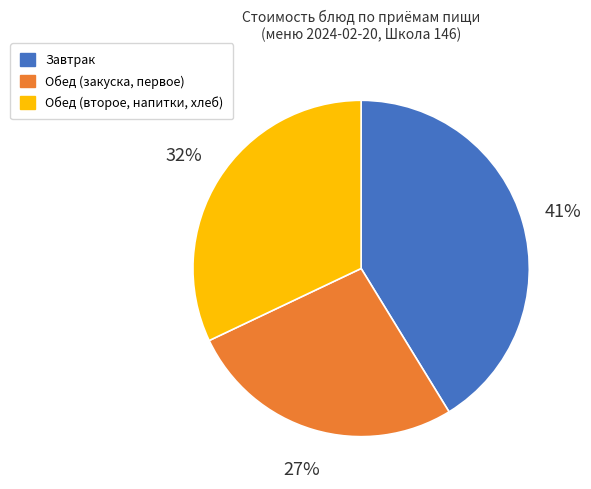

Is there a majority slice in this chart?

No